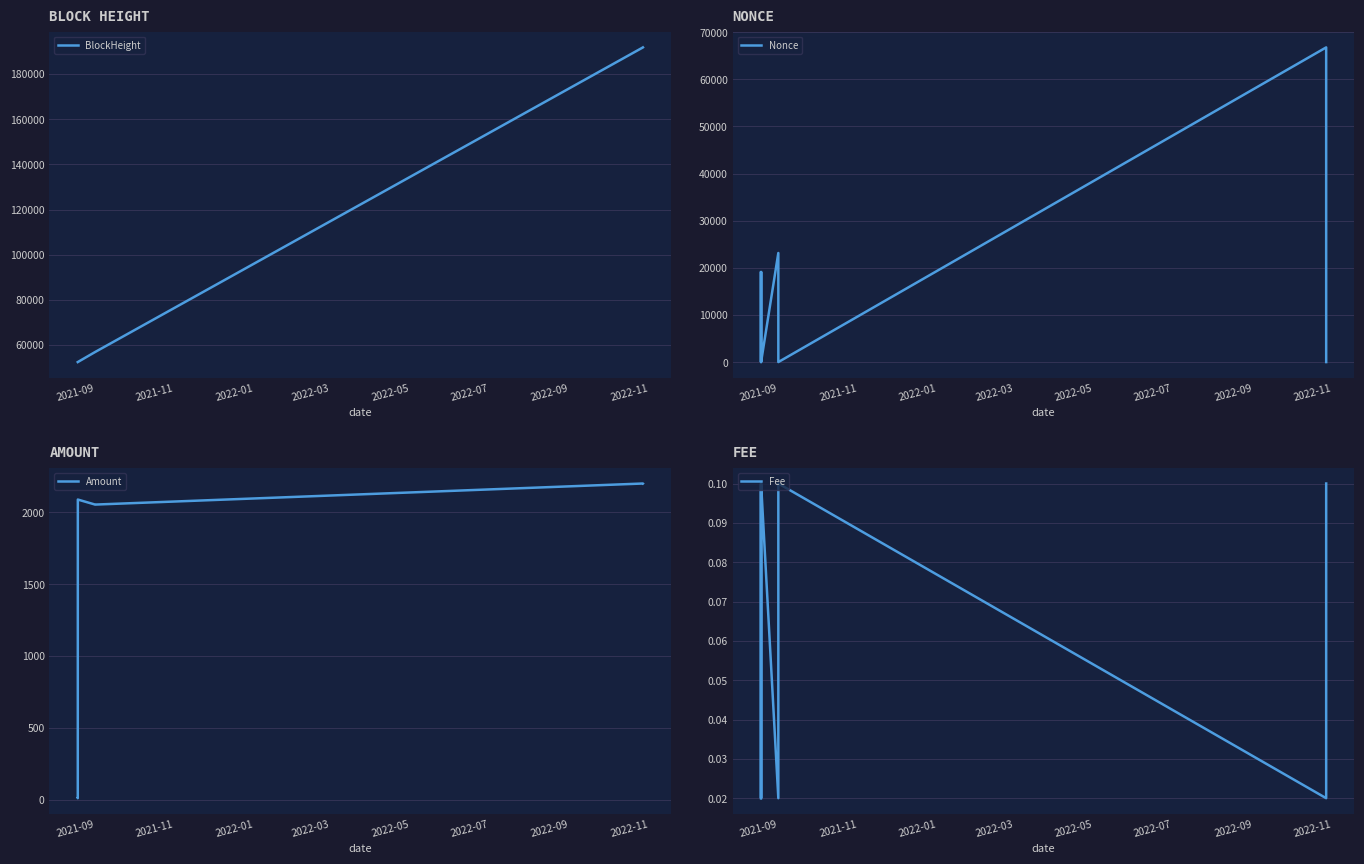

True or false: Fee has more than 0 points higher than both neighbors.

True